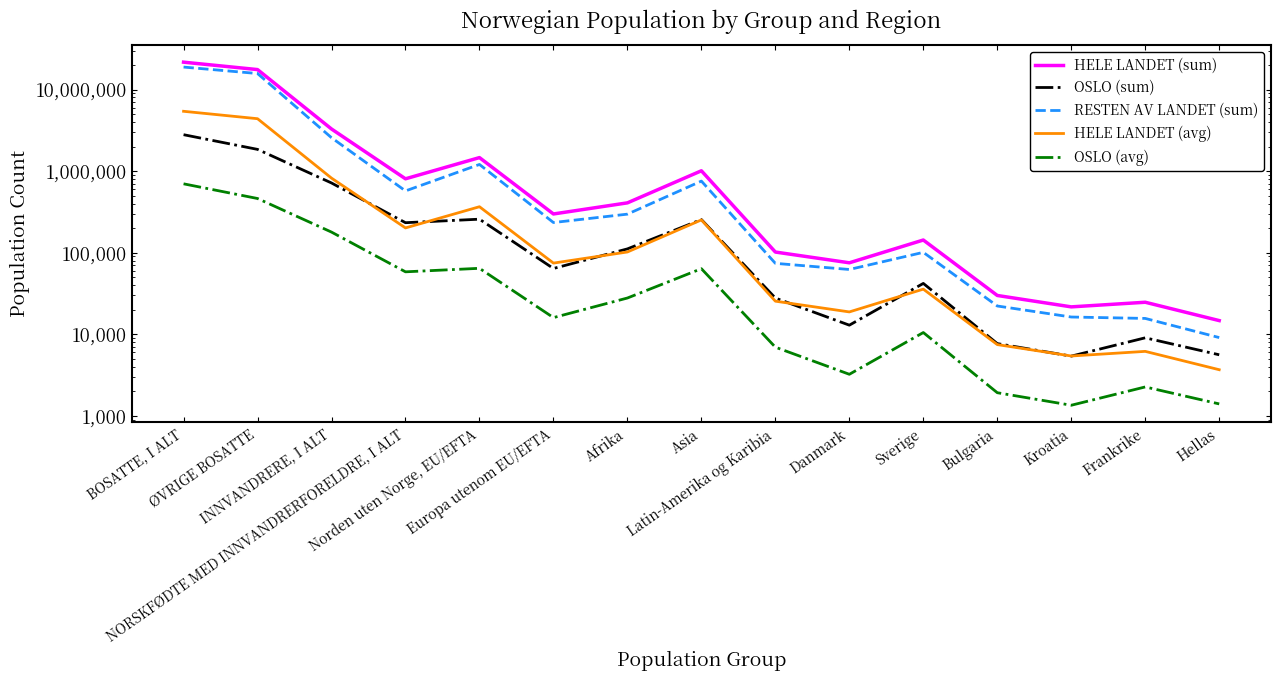

What is the label of the 3rd point from the left?

INNVANDRERE, I ALT